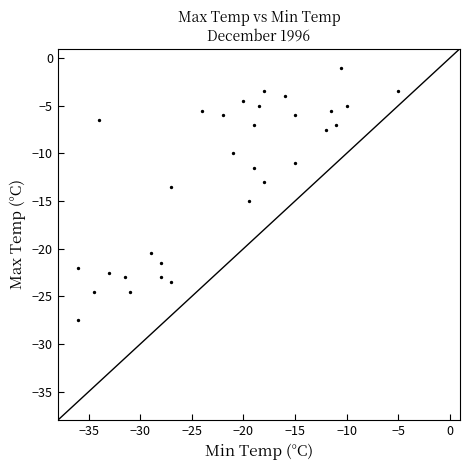

What is the range of X values (max minus min)?

31.0